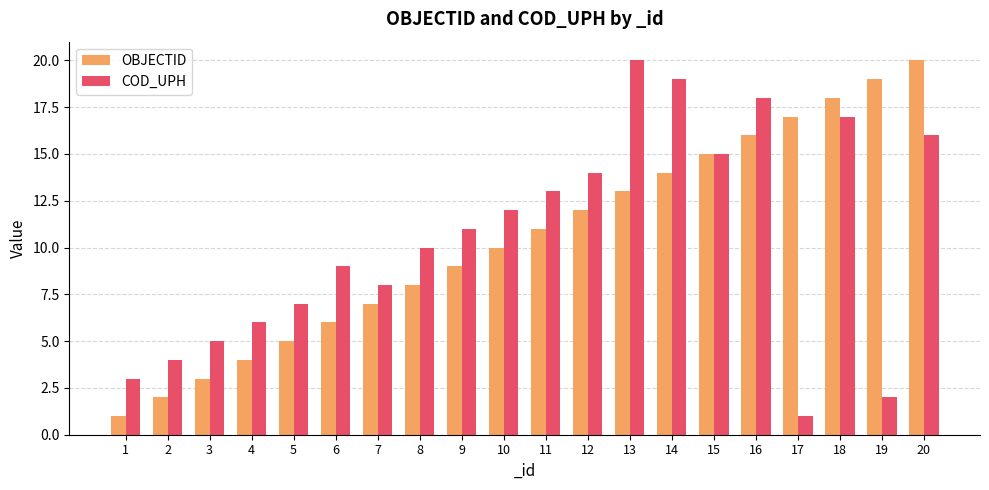

What is the sum of all OBJECTID values?

210